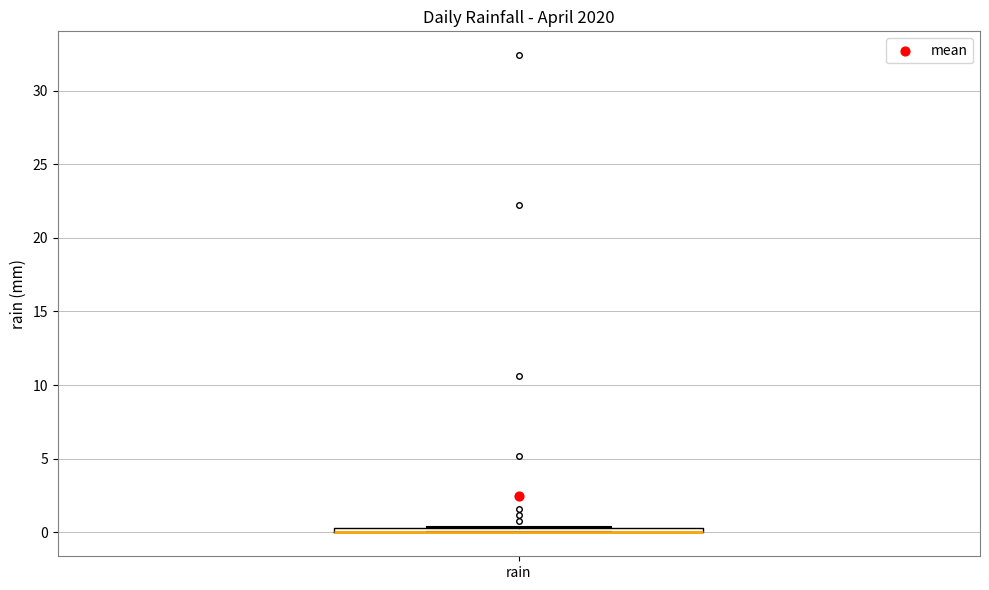

Where is the lower edge of the box for rain on the y-axis? The values are not printed on the chart, so give them approximately, as read against the axis.

0.0